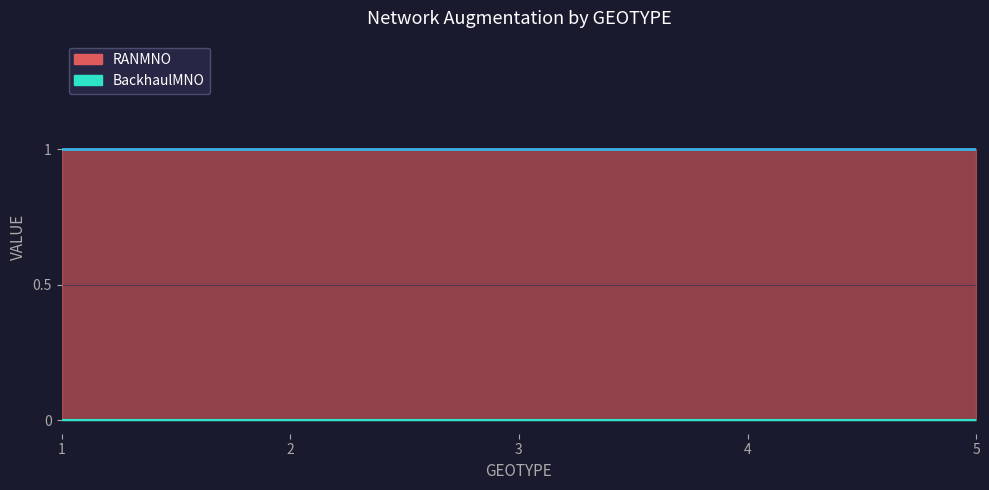

What is the sum of the RANMNO values at 3 and 4?

2